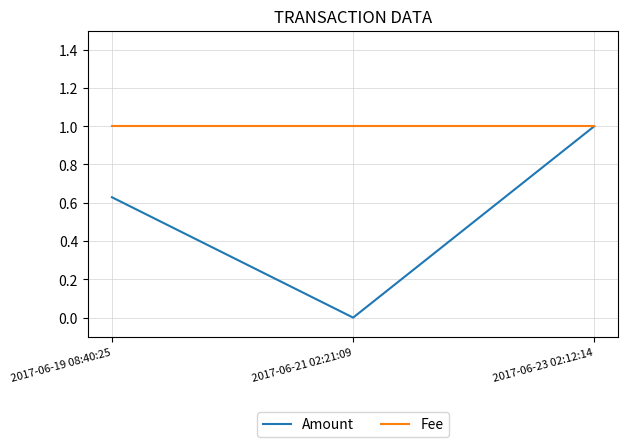

Which series has the widest spread of values?

Amount